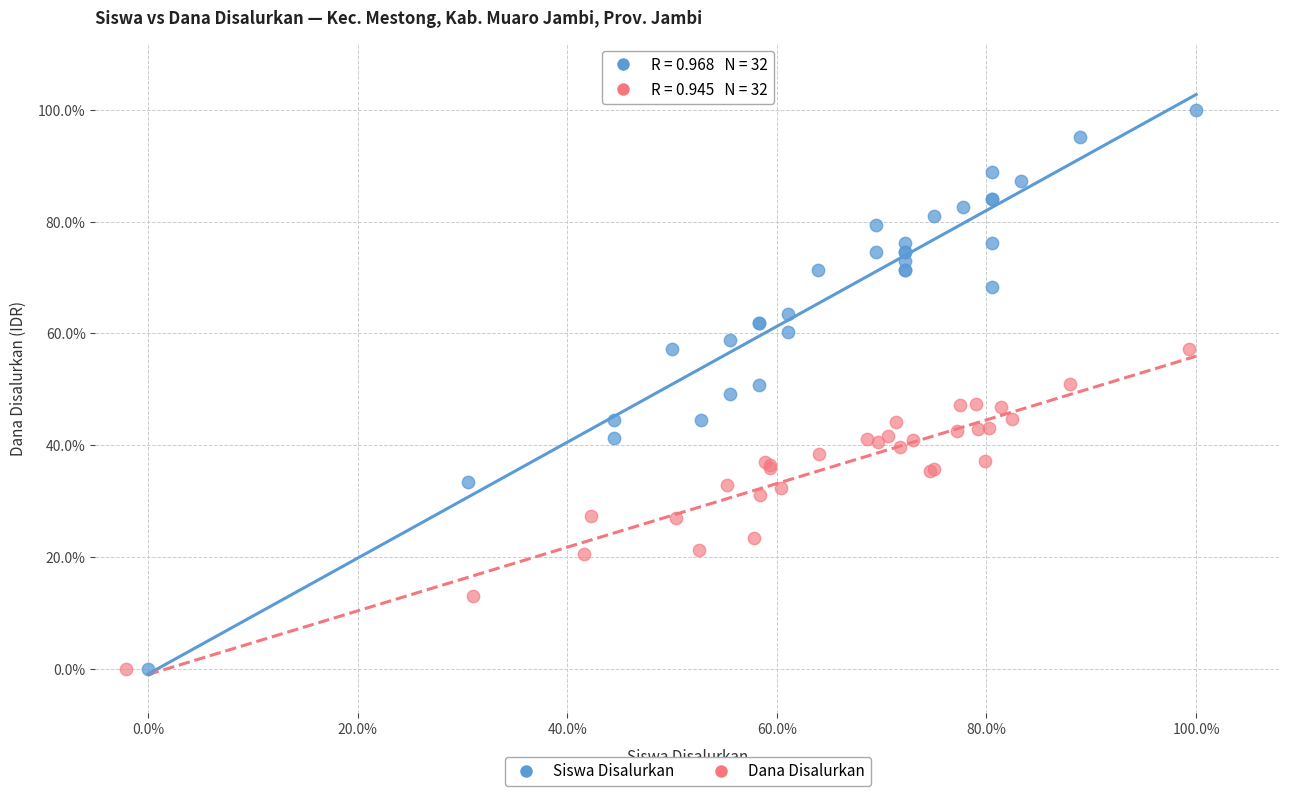

What are all the series names shown in the legend?

Siswa Disalurkan, Dana Disalurkan